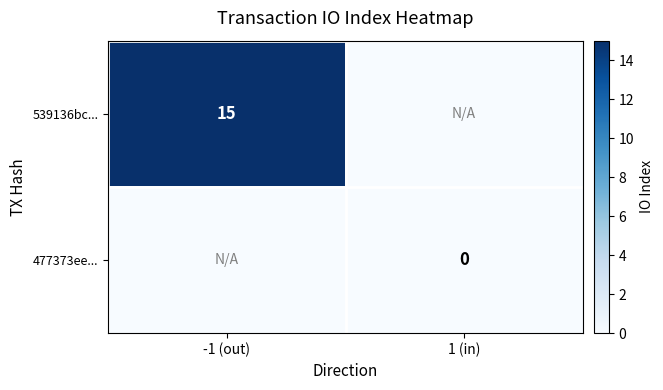

Is the value of 477373ee... at 1 (in) greater than the value of 539136bc... at -1 (out)?

No